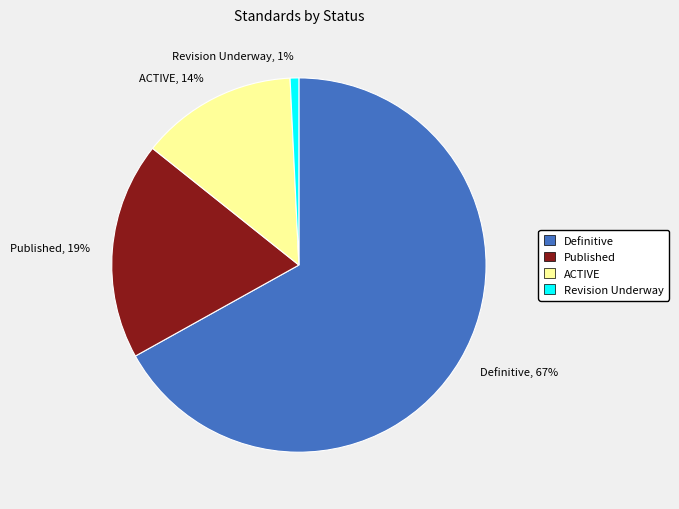

True or false: ACTIVE accounts for 14% of the total.

True